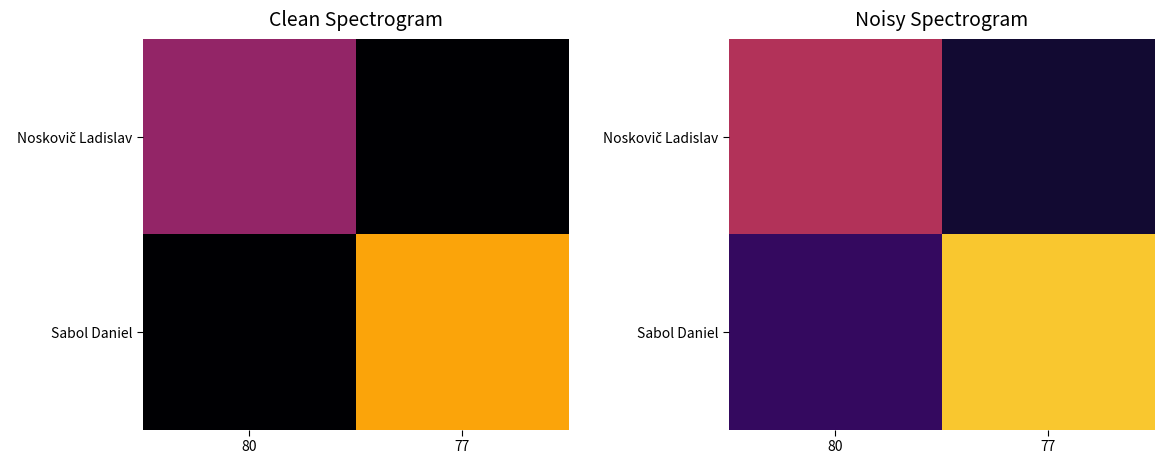

What is the total value across all series at 77?

2.4